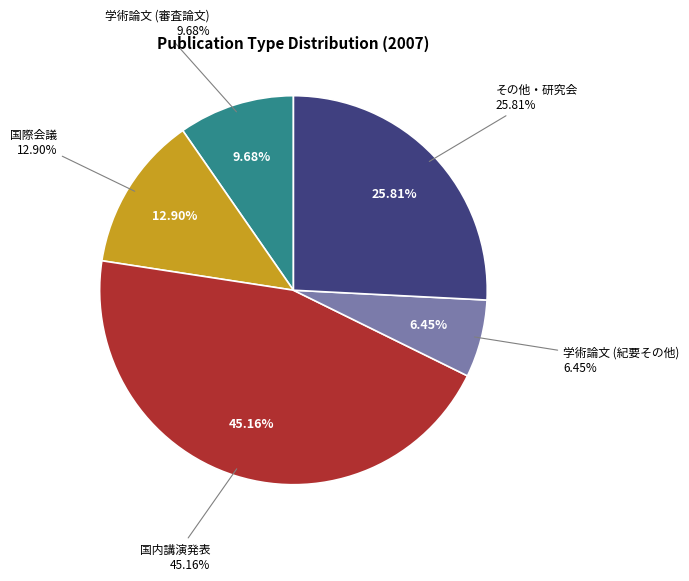

How many slices are in this pie chart?

5